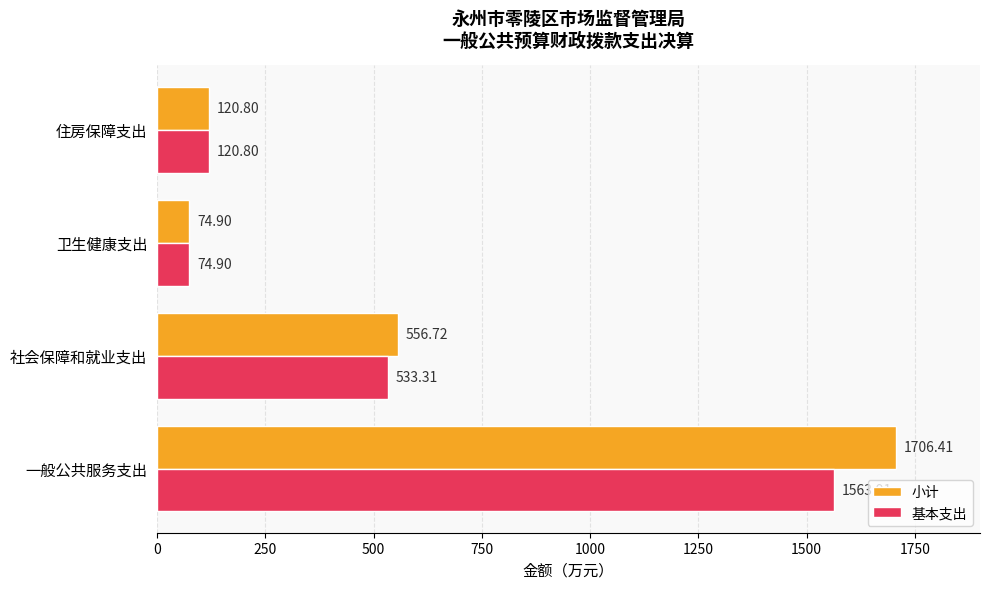

What is the difference between the 基本支出 values at 卫生健康支出 and 住房保障支出?

45.9